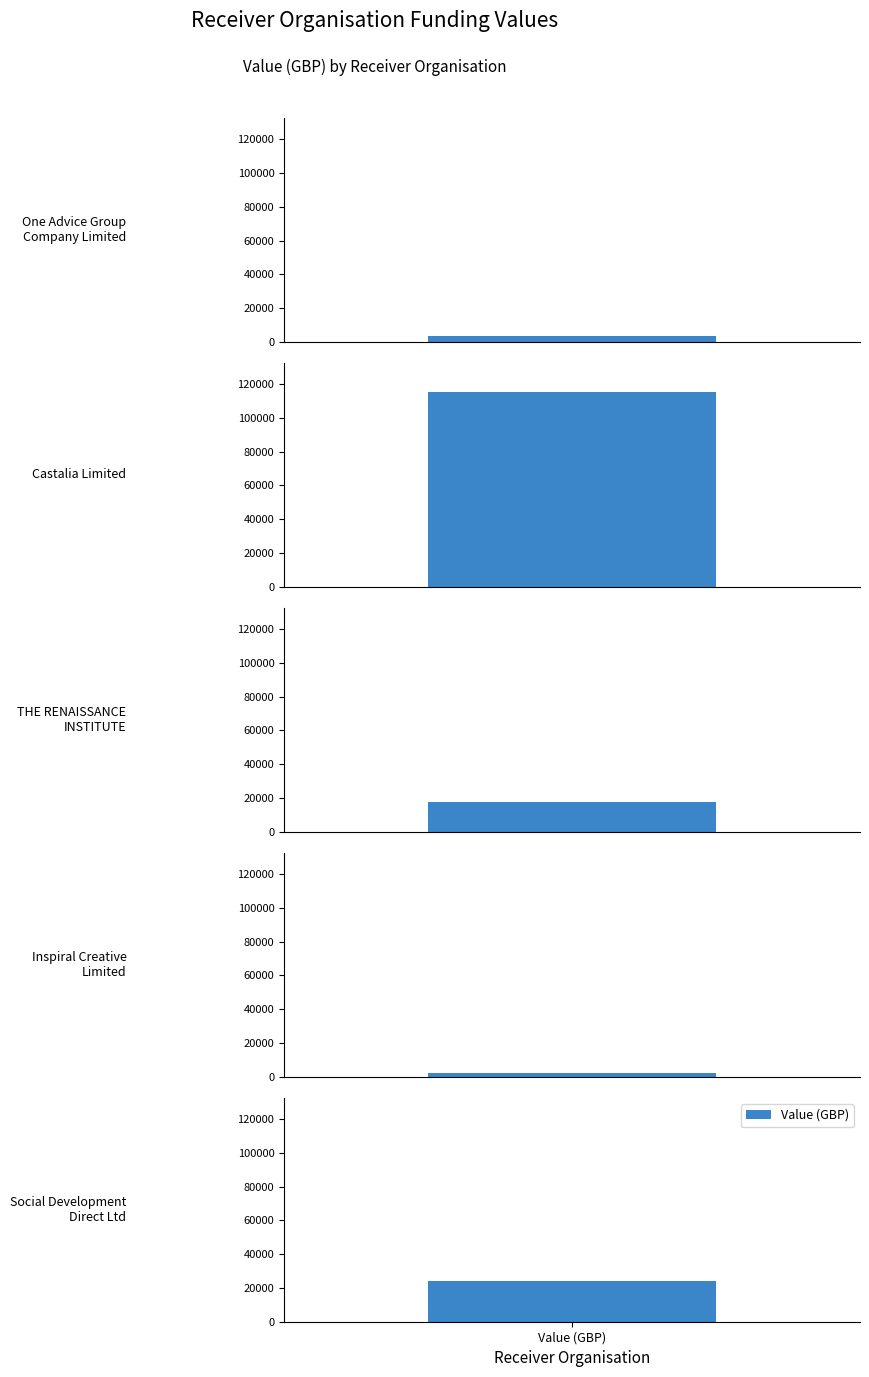

How many series are shown in this chart?

1